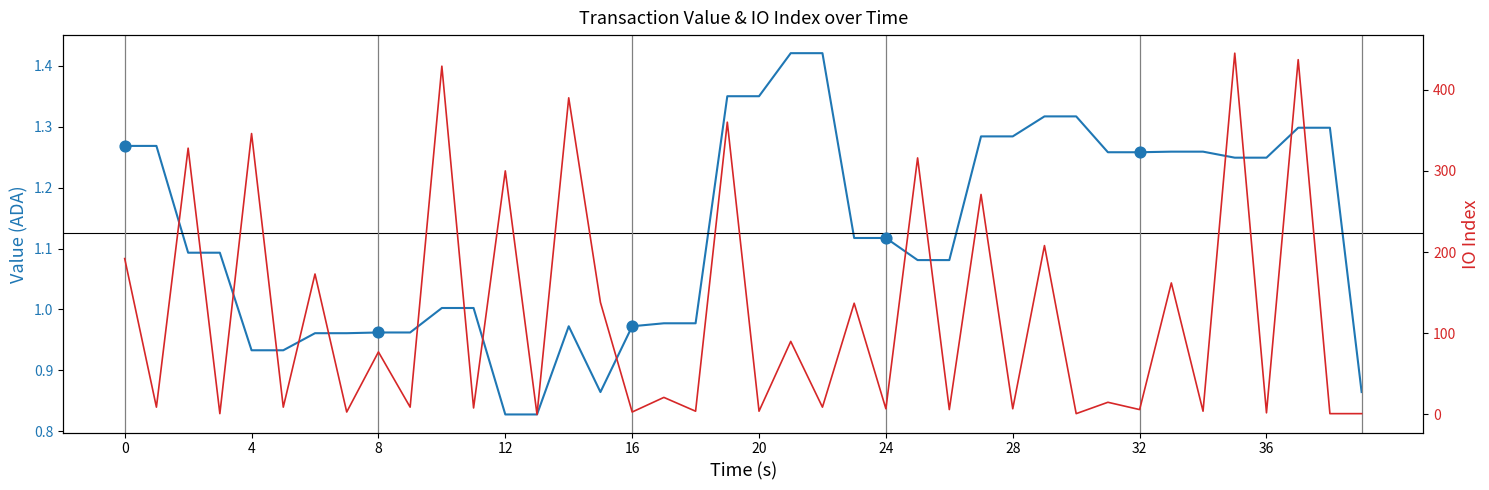

What are all the series names shown in the legend?

value, io_index